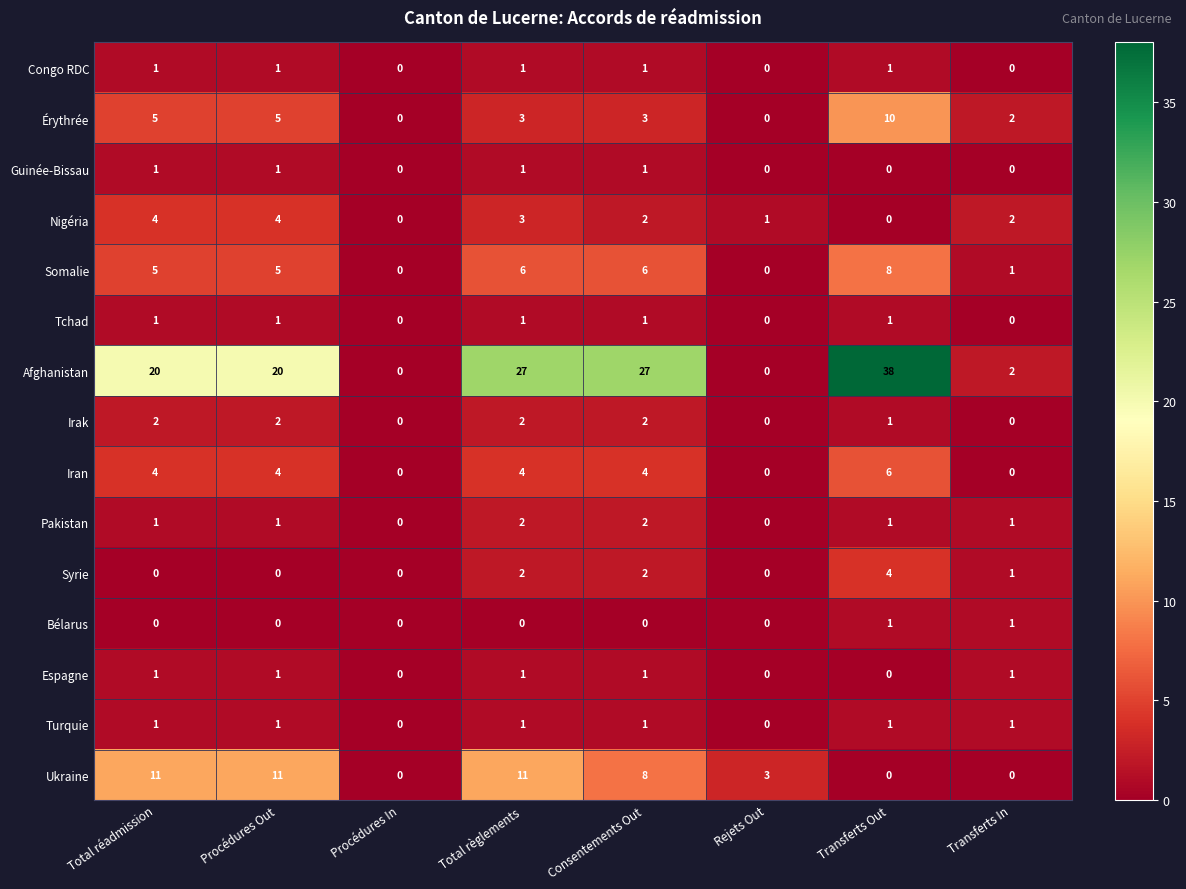

Which series has the largest range (max minus min)?

Afghanistan